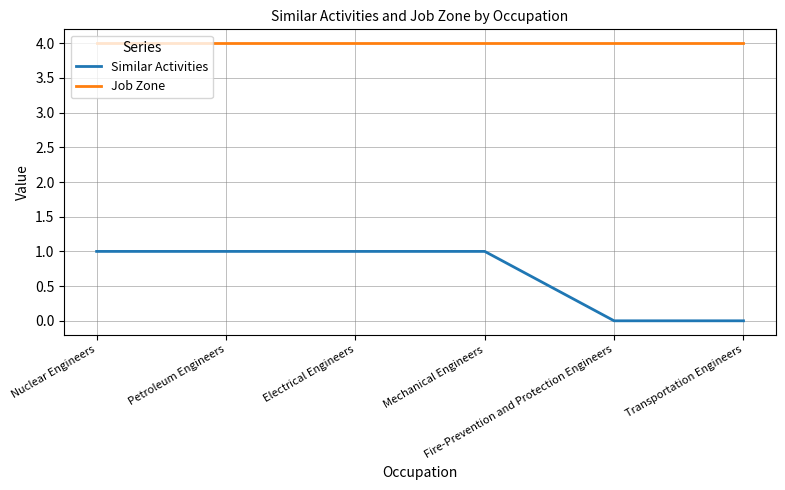

Reading left to right, transcribe all the data shown in this chart.

Similar Activities: Nuclear Engineers=1	Petroleum Engineers=1	Electrical Engineers=1	Mechanical Engineers=1	Fire-Prevention and Protection Engineers=0	Transportation Engineers=0
Job Zone: Nuclear Engineers=4	Petroleum Engineers=4	Electrical Engineers=4	Mechanical Engineers=4	Fire-Prevention and Protection Engineers=4	Transportation Engineers=4